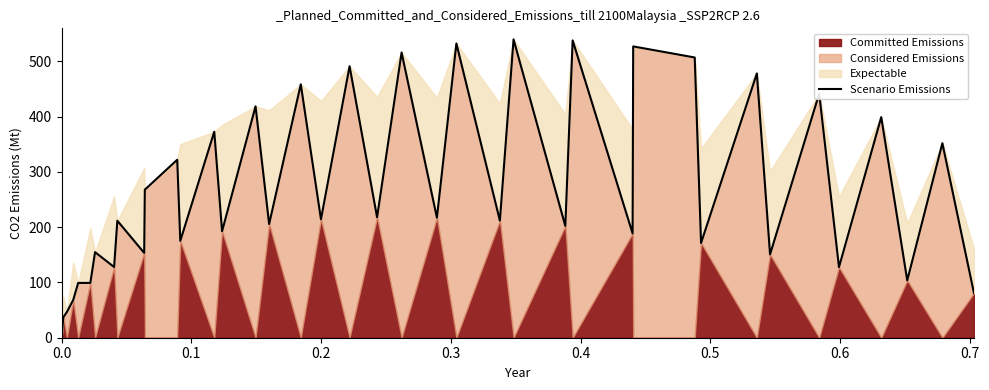

How many values are below 212?

20